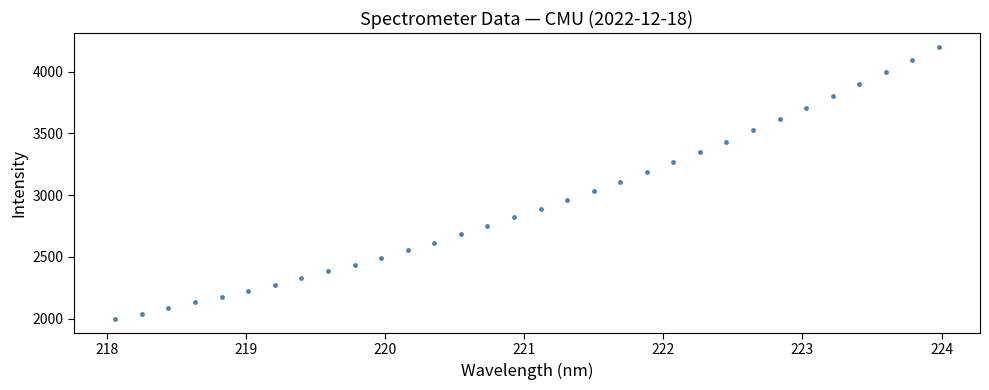

What is the range of X values (max minus min)?

5.9